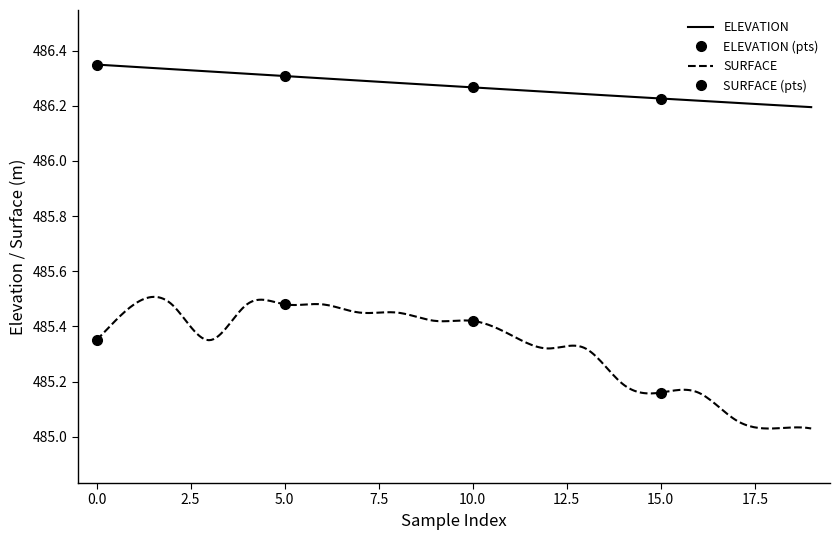

Between 7 and 9, which series saw the biggest shift?

SURFACE